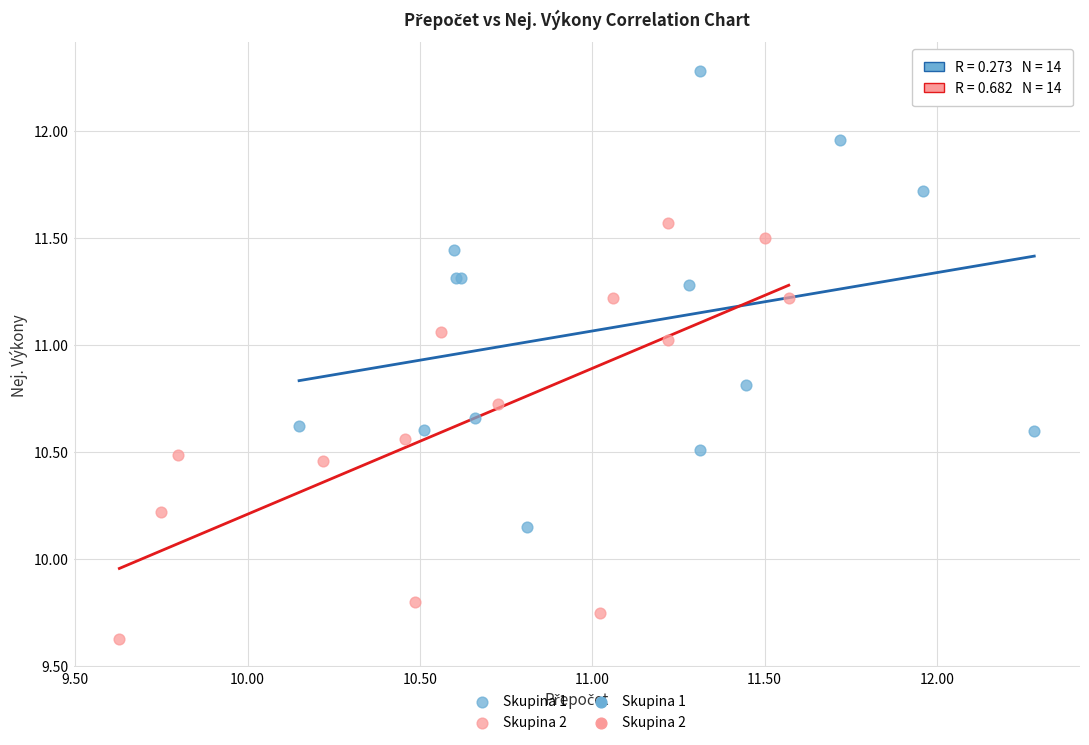

Which series contains the lowest Y value?

Skupina 2